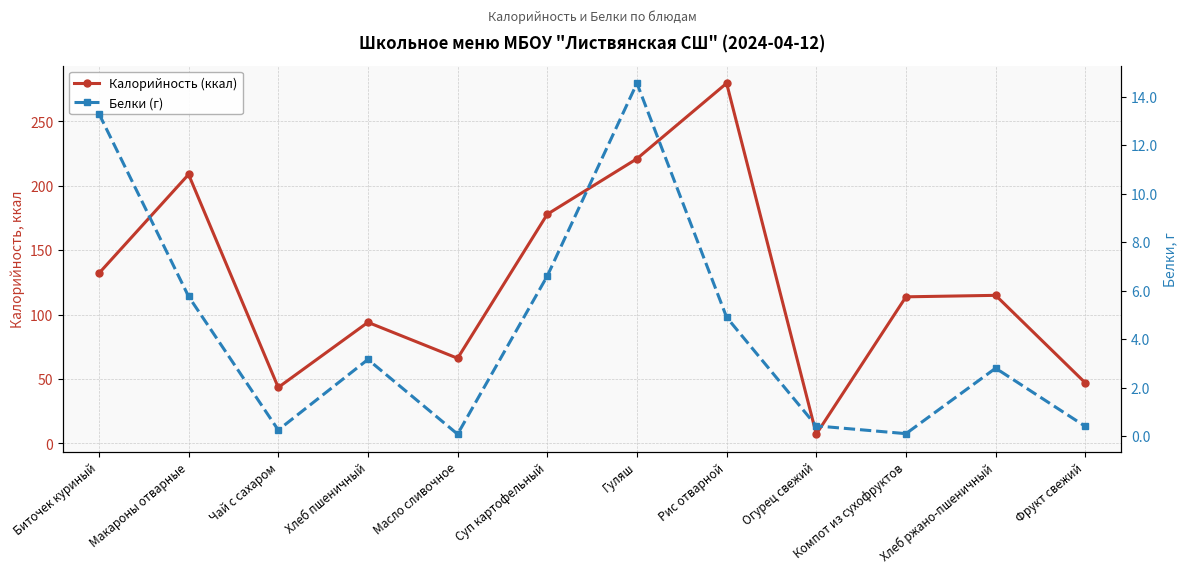

True or false: Белки (г) has more than 0 interior local peaks.

True